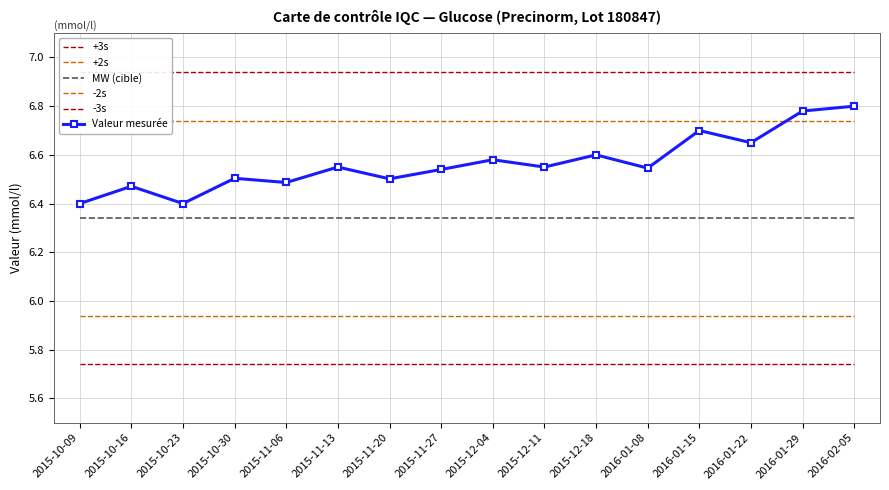

What is the value of the +2s point at the 11th from the left?

6.7